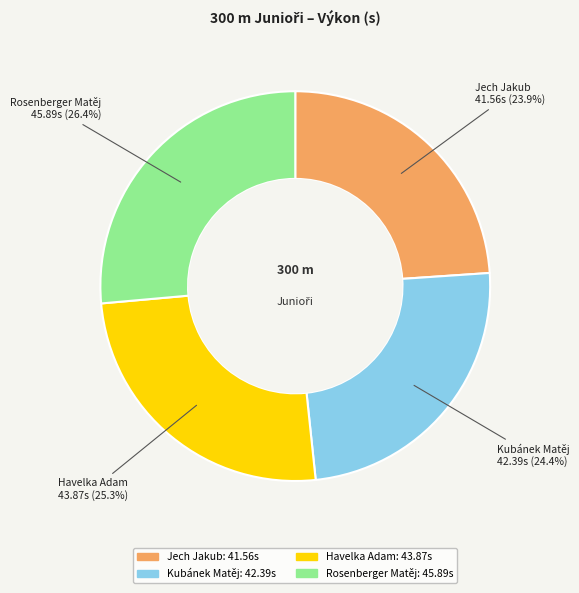

What is the largest slice in the pie chart?

Rosenberger Matěj